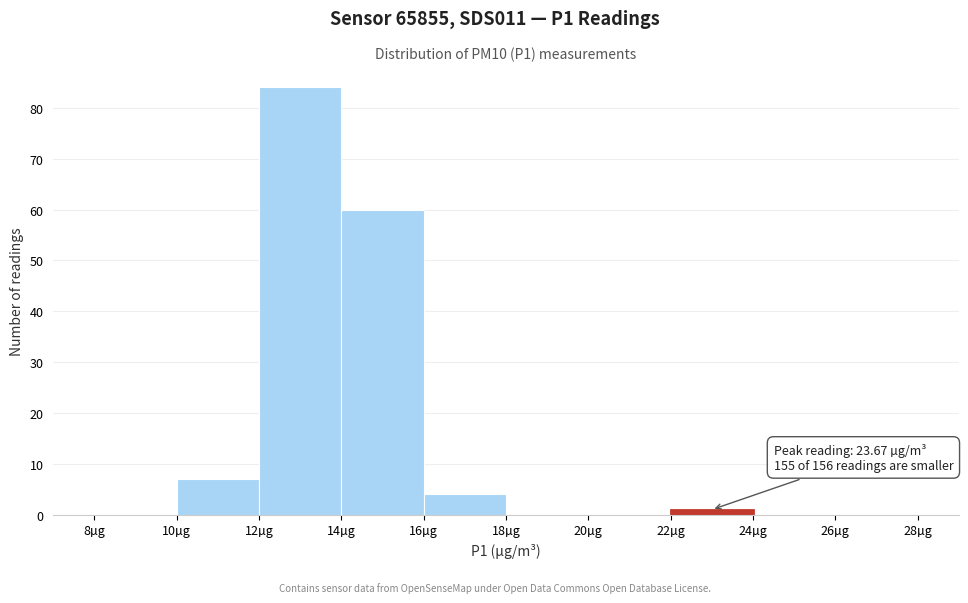

Over which range of the x-axis is the bar tallest?

12 to 14